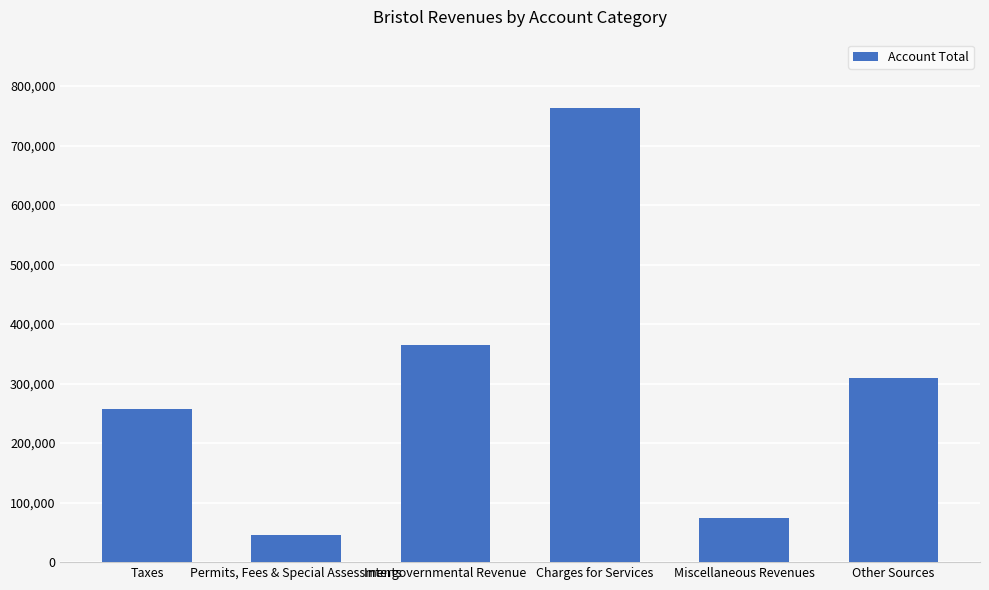

Is it true that the value at Miscellaneous Revenues is 73507?

True